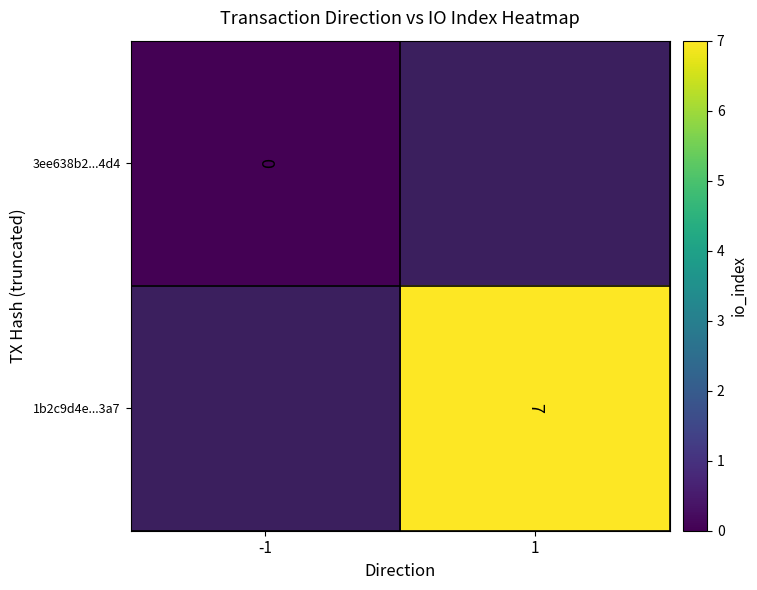

What is the greatest value displayed?

7.0